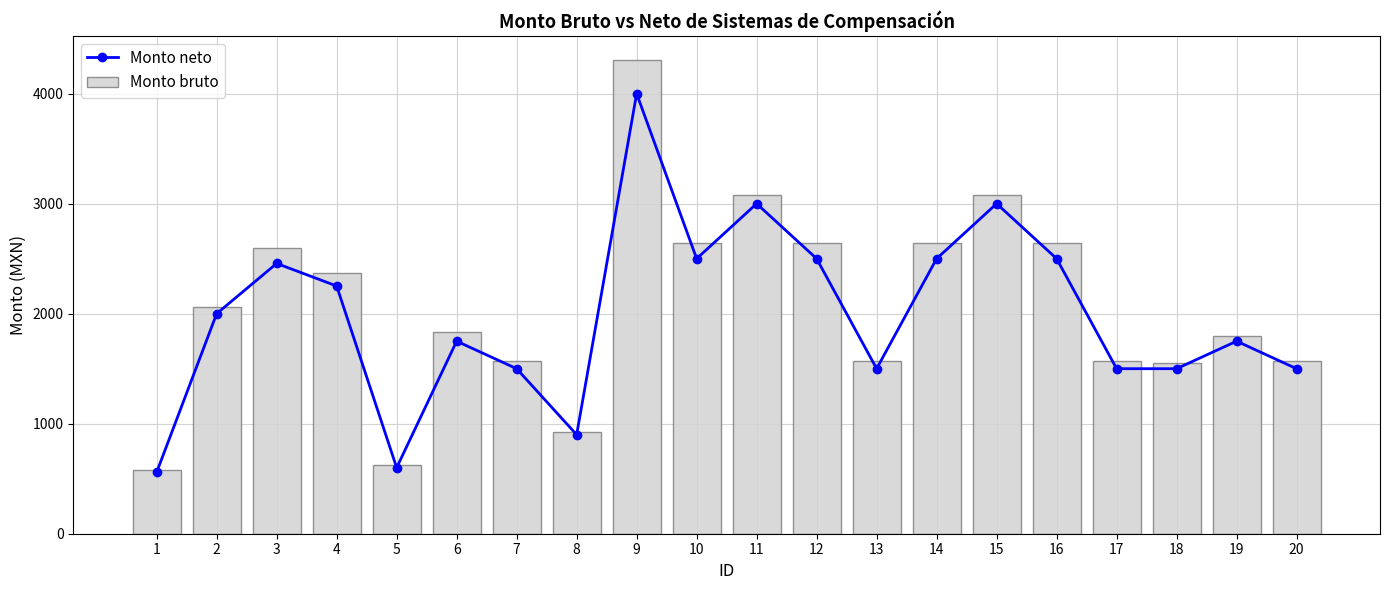

List the series in order of their peak value, lowest first.

Monto neto, Monto bruto